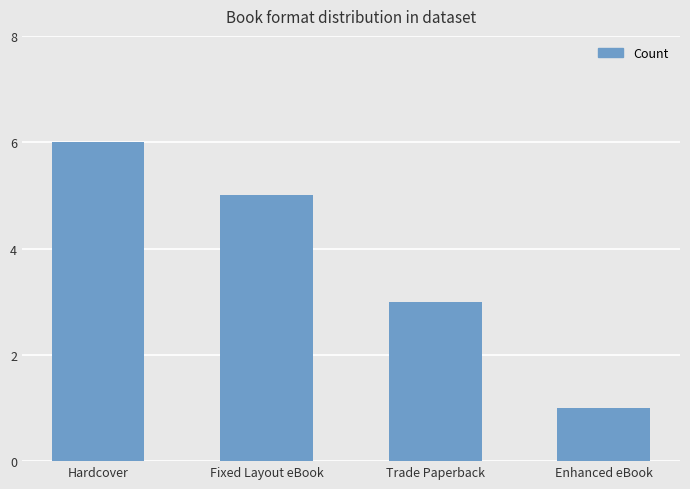

Is it true that the value at Fixed Layout eBook is 1?

False